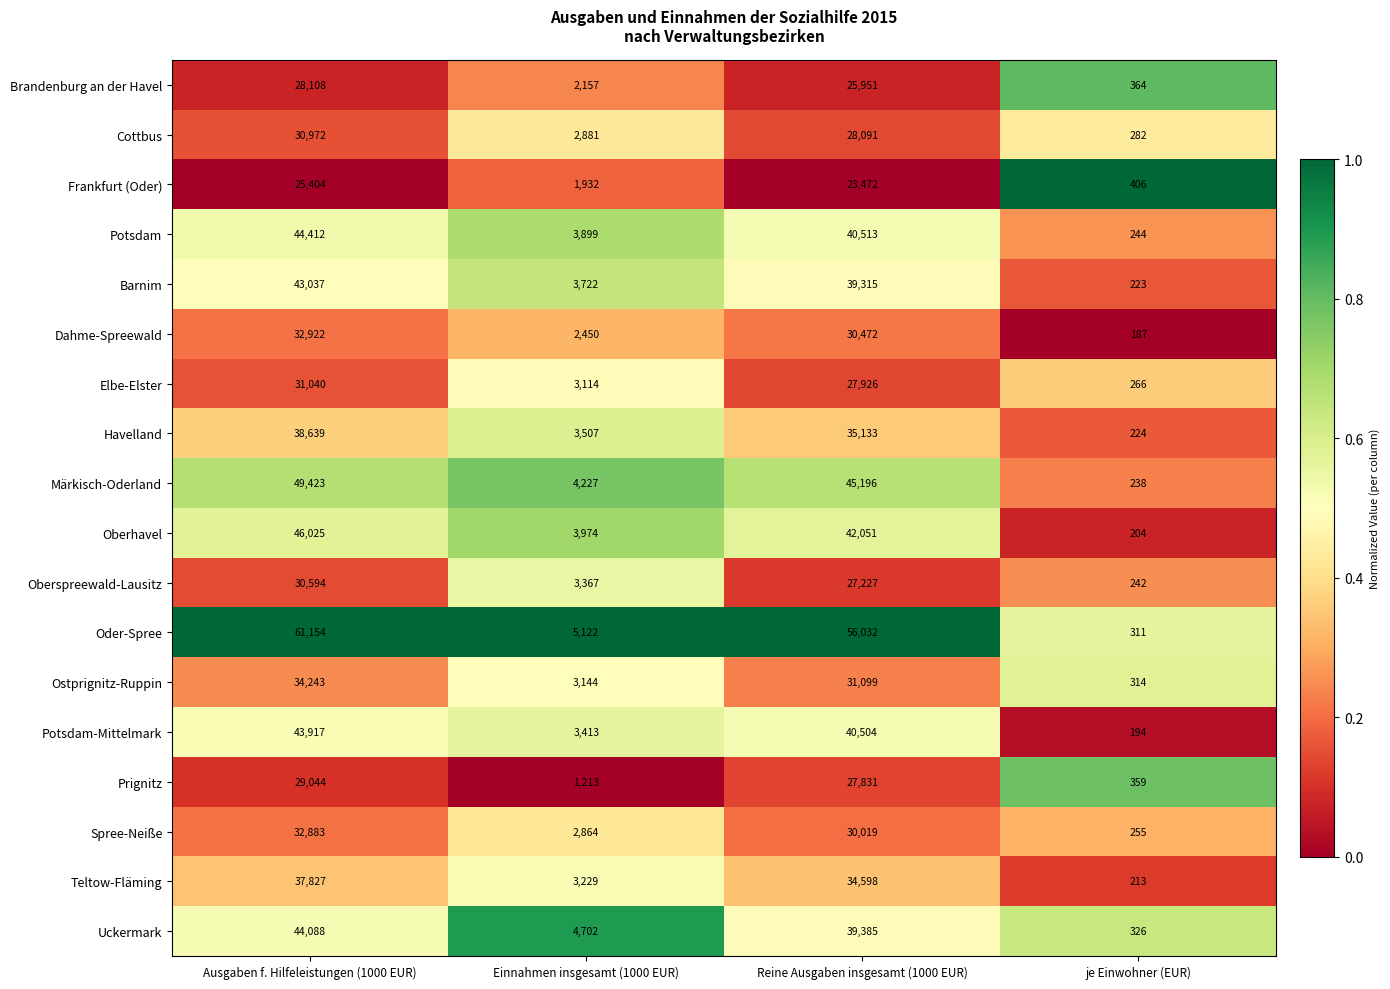

Which series changed the most between Reine Ausgaben insgesamt (1000 EUR) and je Einwohner (EUR)?

Oder-Spree